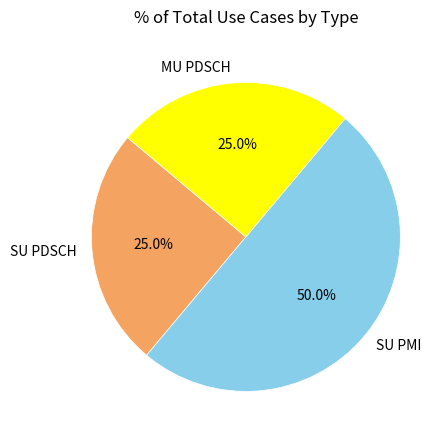

What is the total percentage of MU PDSCH and SU PMI?

75.0%